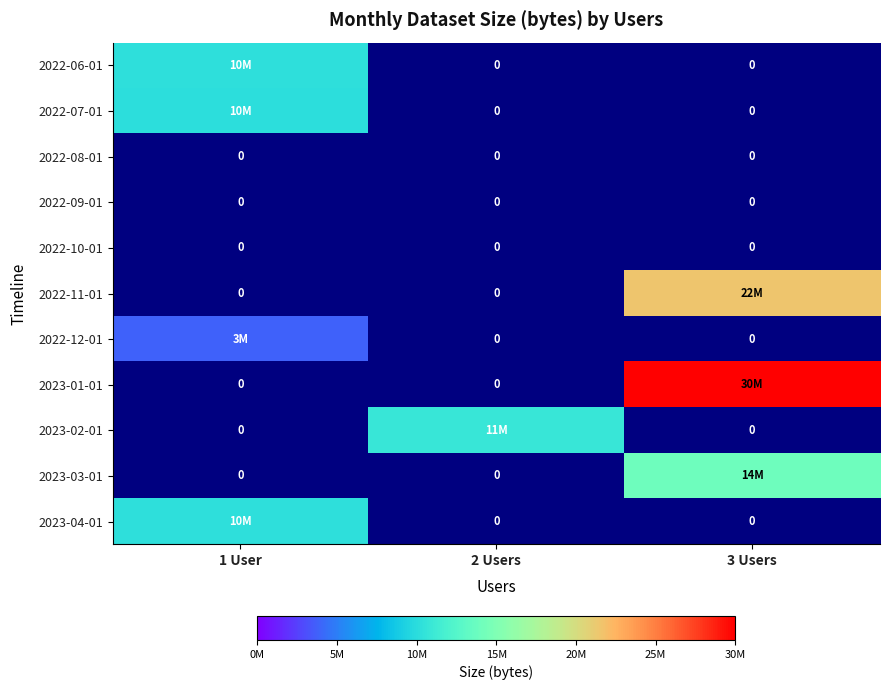

The 2022-08-01 series shows 0 at 1 User. True or false?

True